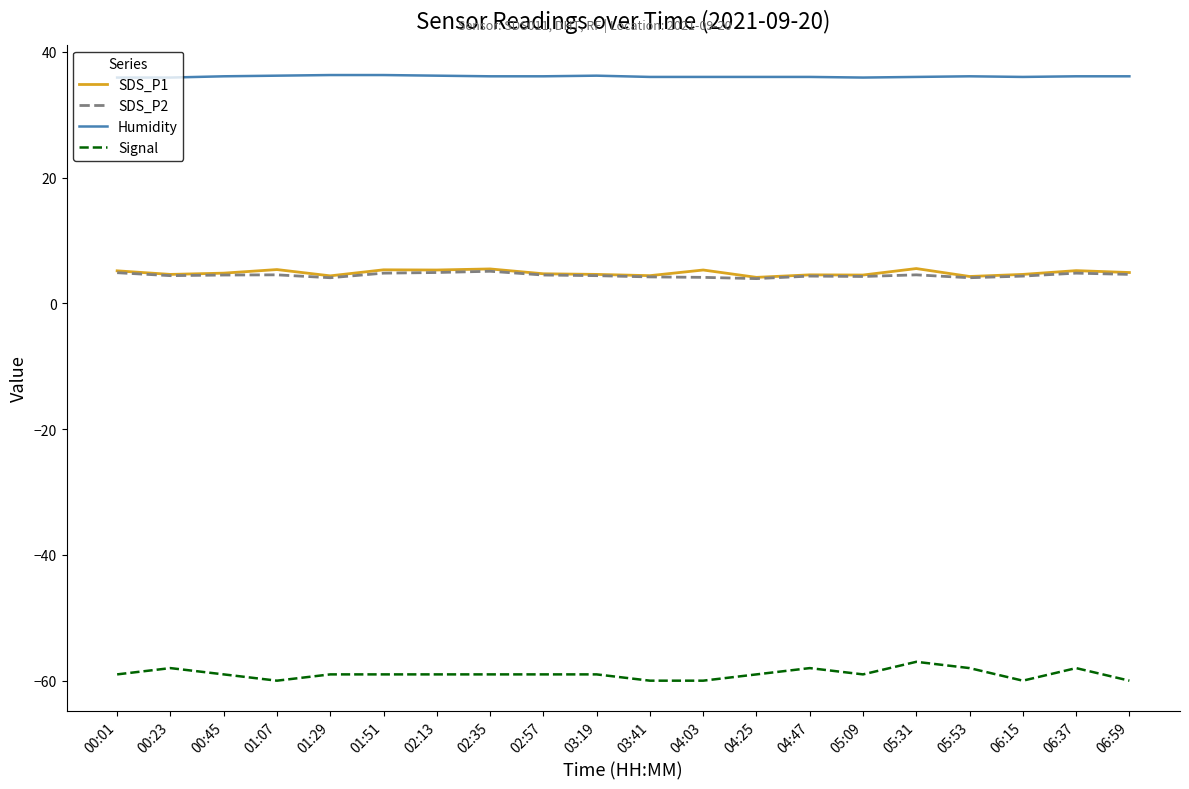

What is the difference between the second highest and minimum values in the SDS_P2 series?

1.0